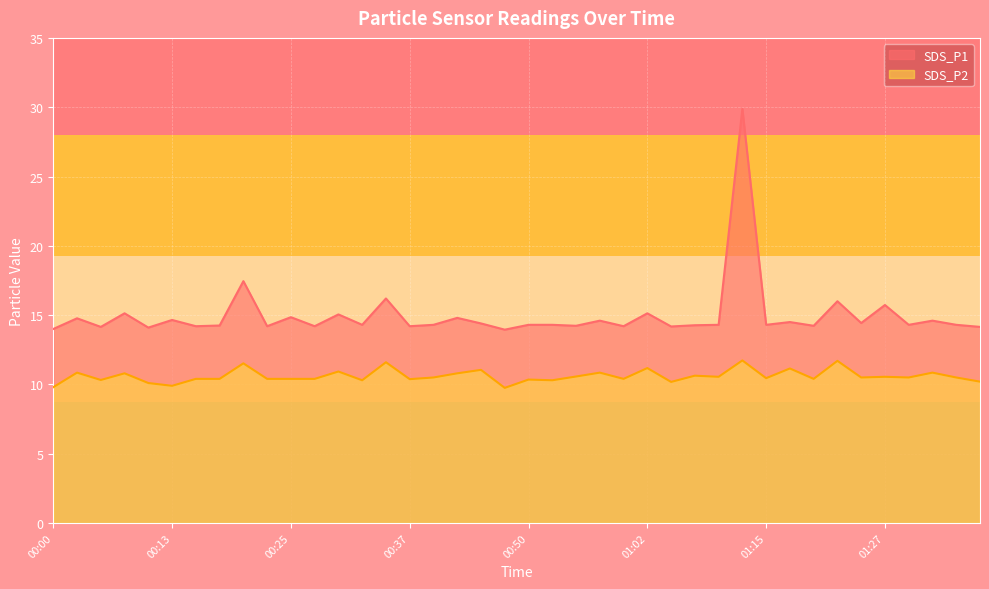

What is the value of the SDS_P1 point at the 30th from the left?

29.9